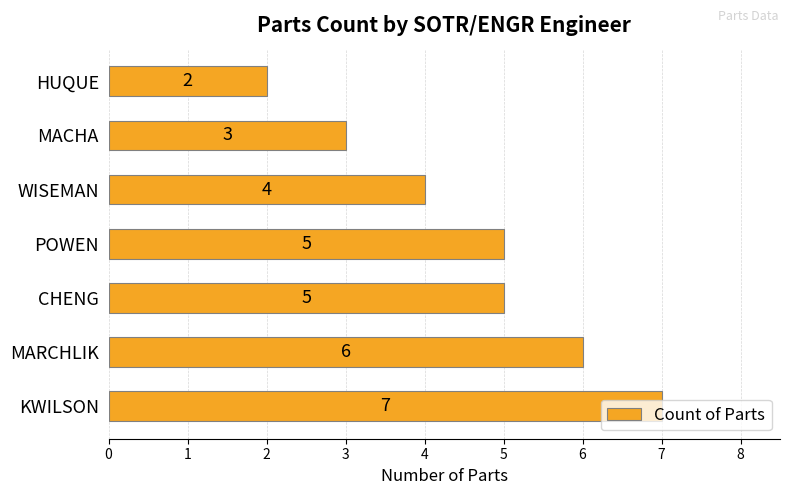

What is the ratio of the value at POWEN to the value at CHENG?

1.0